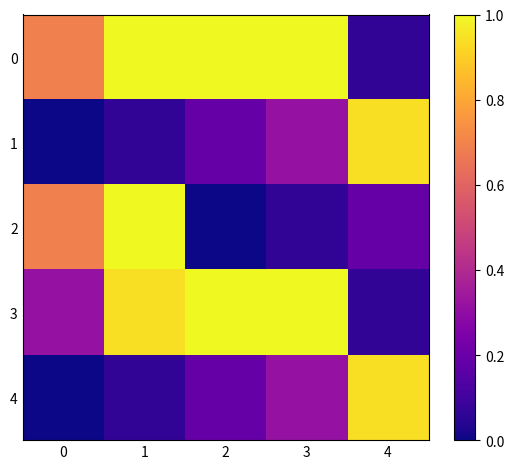

What is the spread (max minus min) of values at 2?

1.0